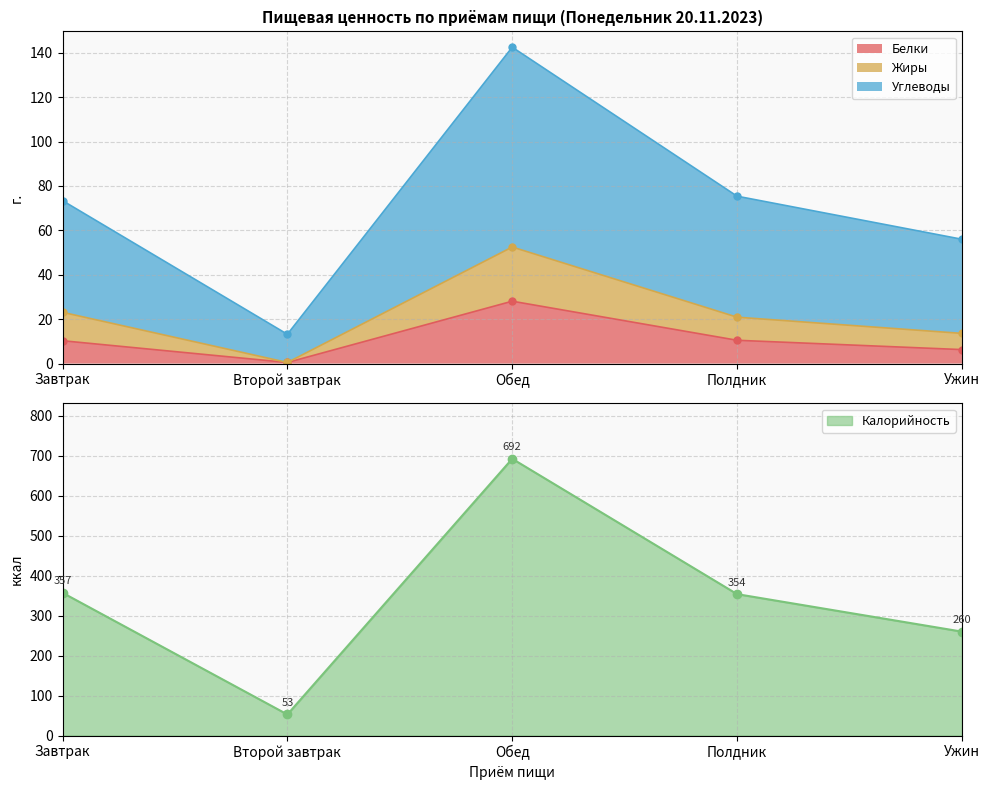

Which category has the highest value in the Белки series?

Обед